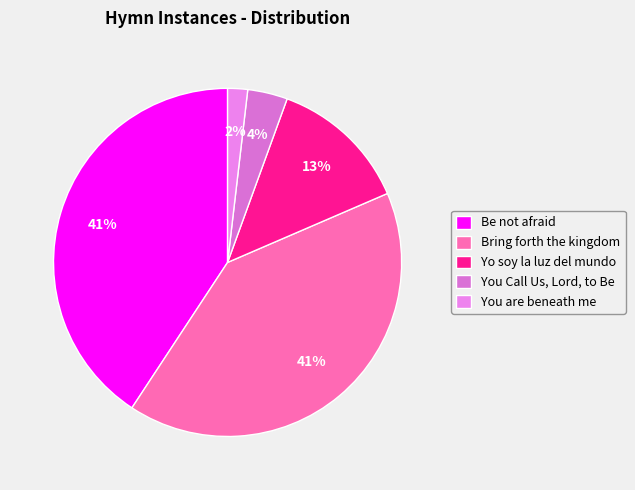

What is the change in value from Bring forth the kingdom to Yo soy la luz del mundo?

-15